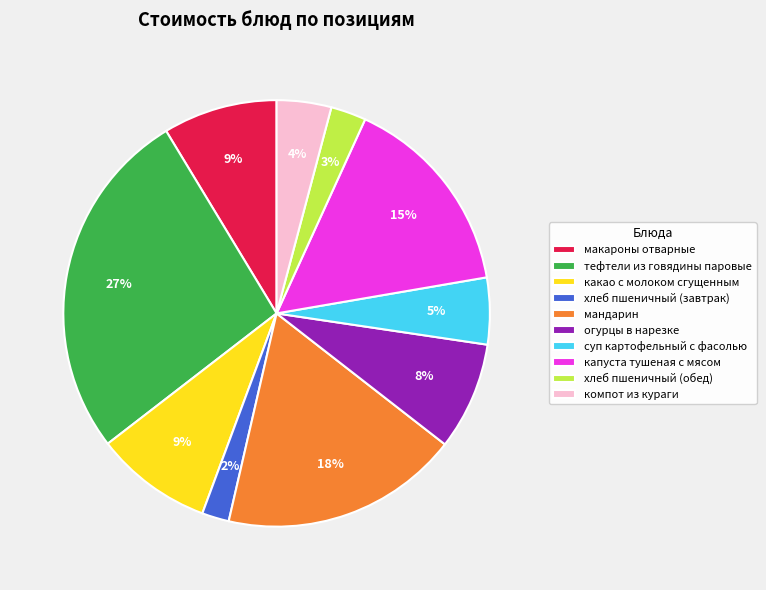

To the nearest percent, what portion does суп картофельный с фасолью represent?

5%